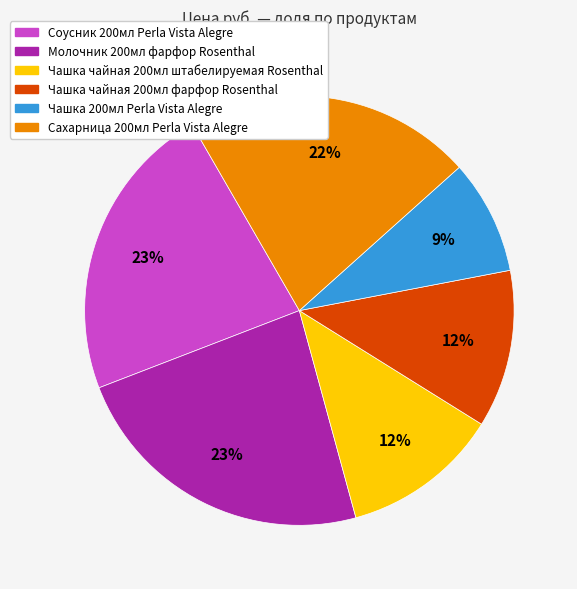

To the nearest percent, what is the difference between the Чашка чайная 200мл фарфор Rosenthal and Соусник 200мл Perla Vista Alegre slice percentages?

11%